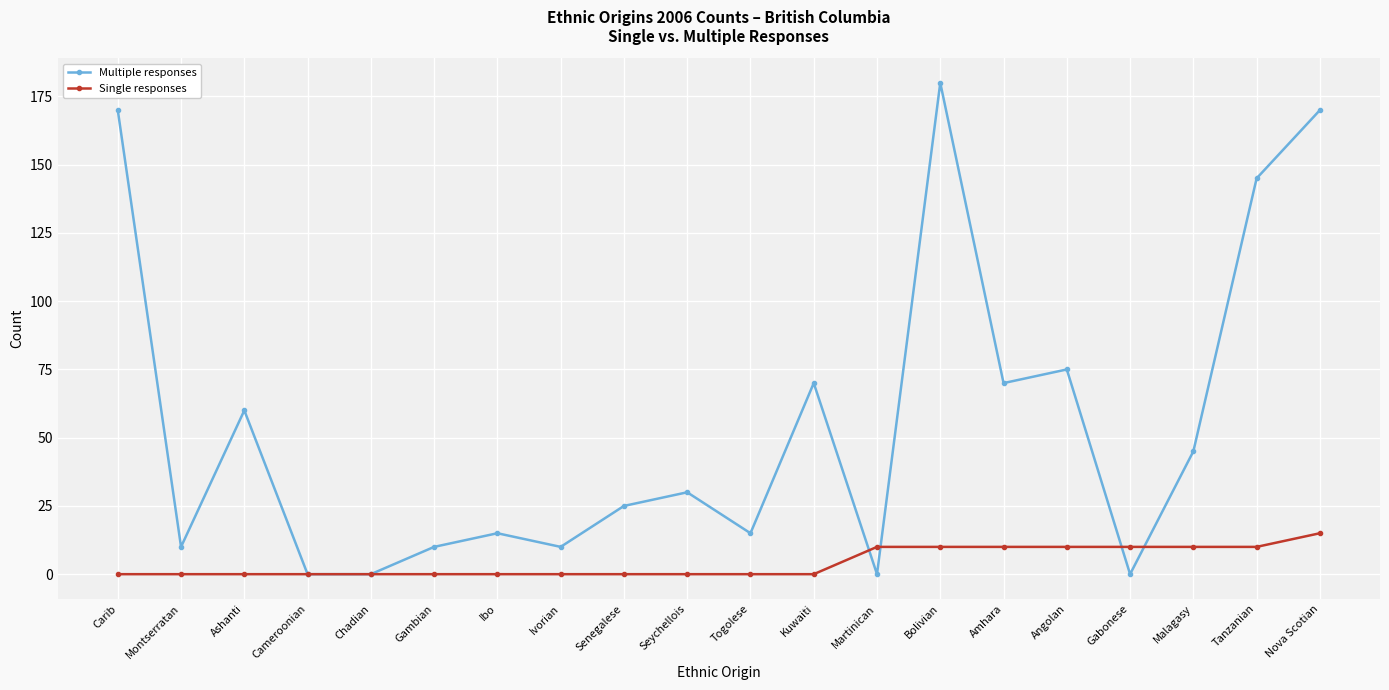

True or false: Multiple responses has more than 0 points higher than both neighbors.

True